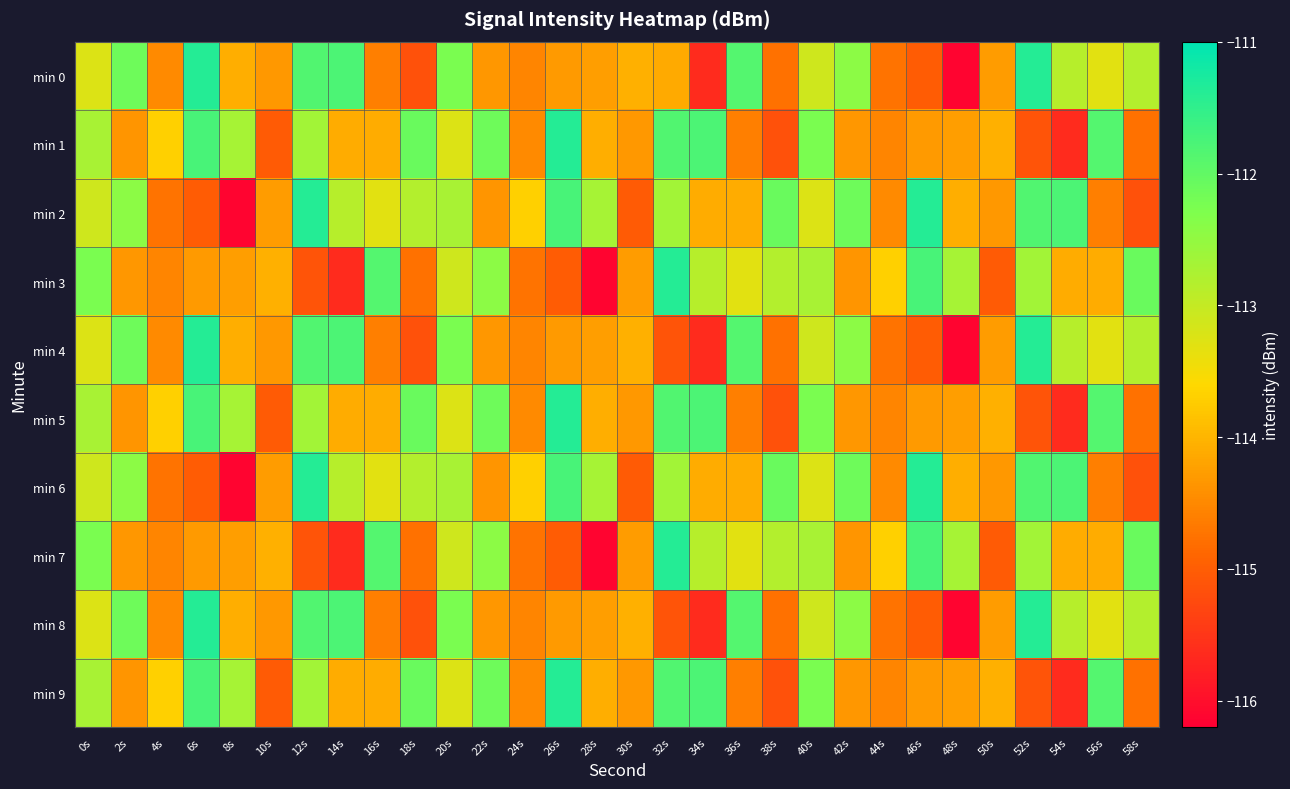

Which series changed the most between 34s and 50s?

min 1